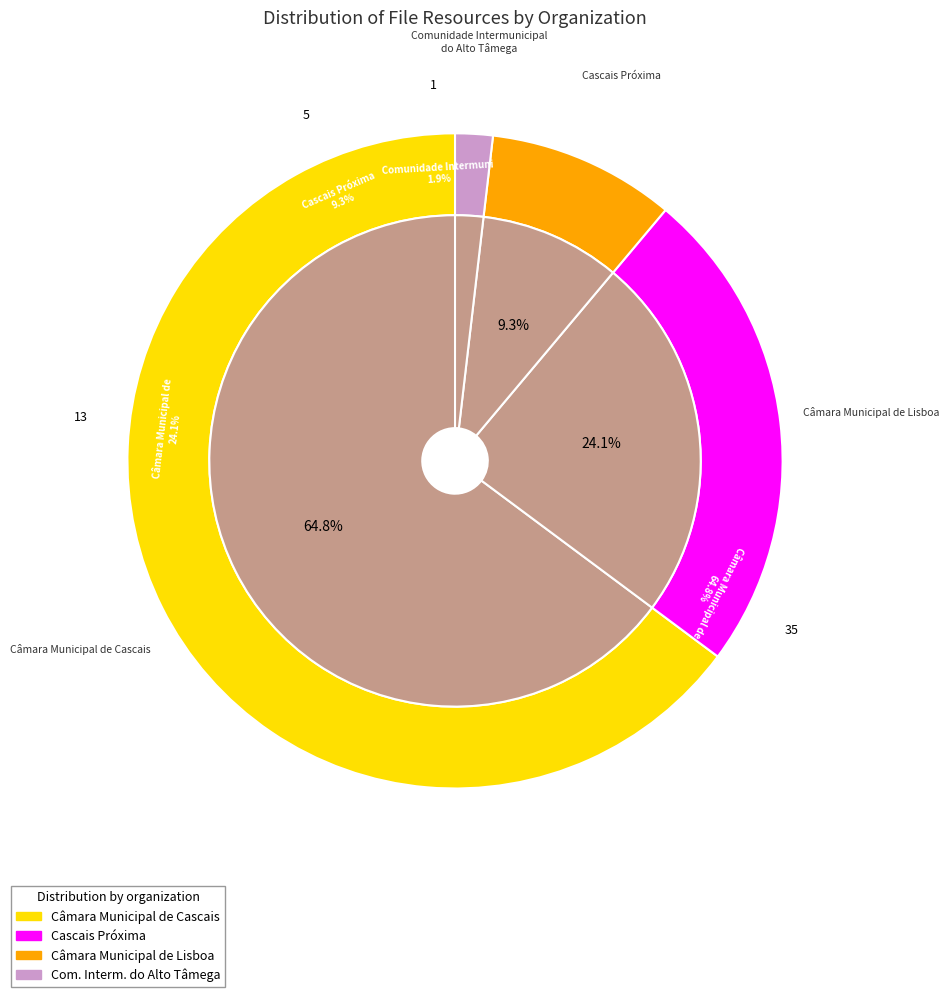

Which slice is the largest?

Câmara Municipal de Cascais